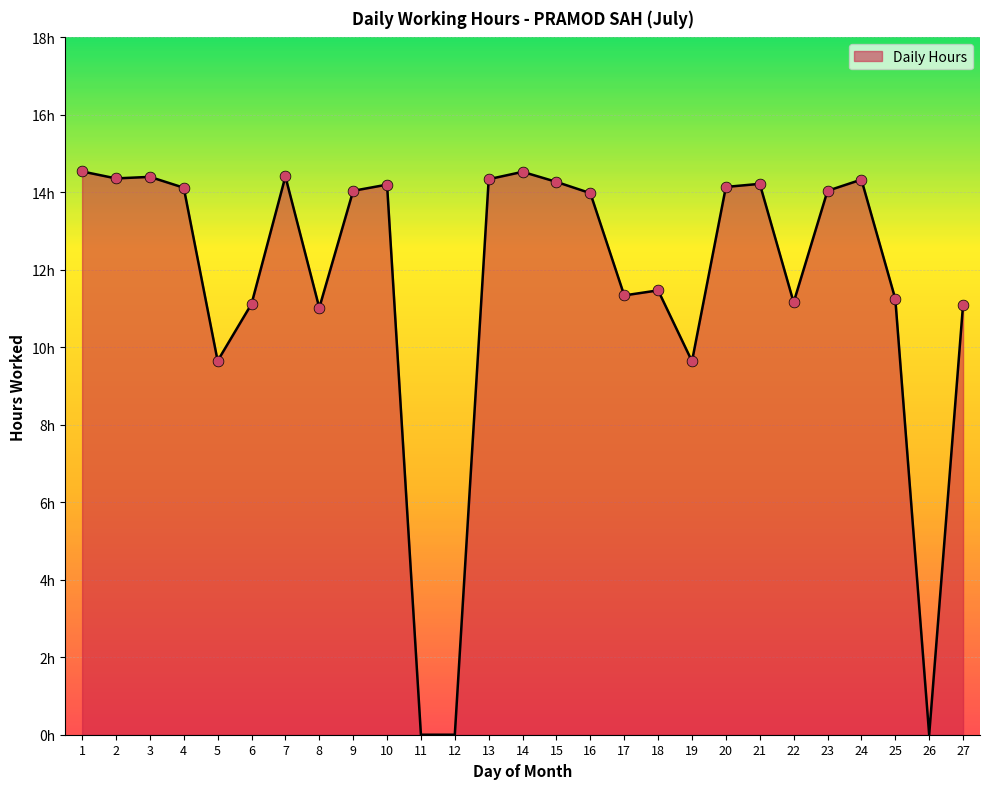

Which has a higher value, 13 or 27?

13